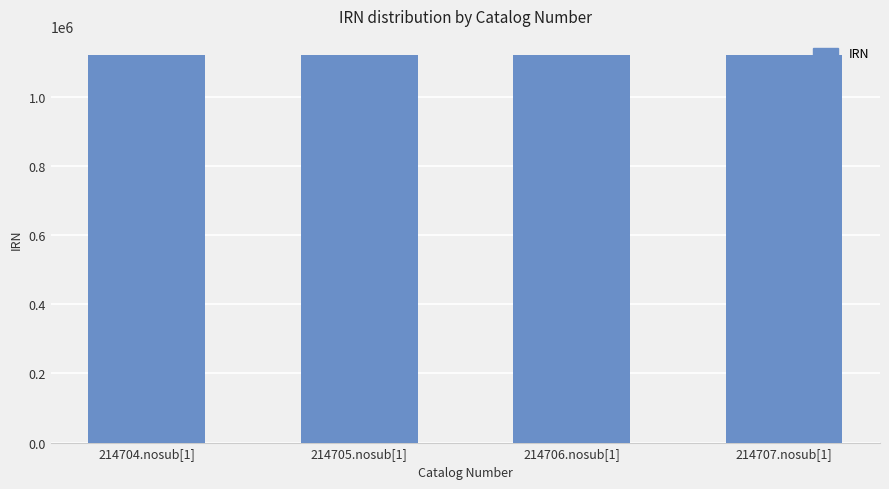

What is the average value?

1120300